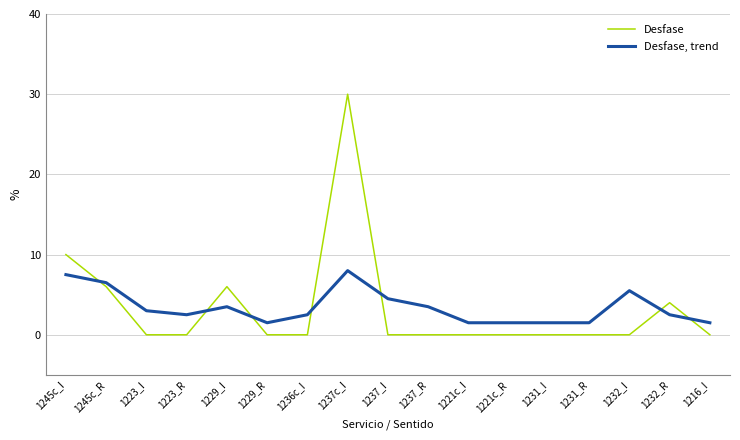

In Desfase, how many points are higher than both neighbors (excluding endpoints)?

3